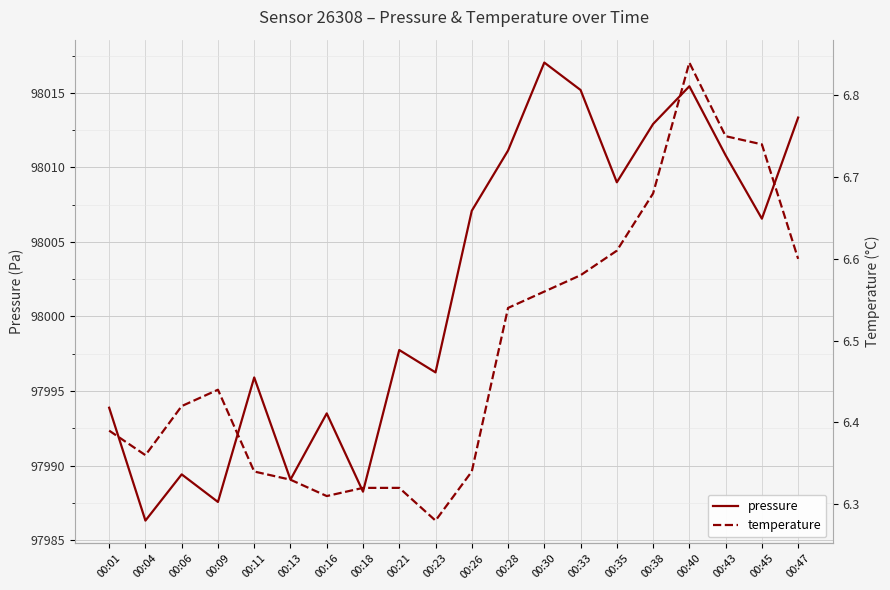

Which series changed the most between 00:35 and 00:47?

pressure